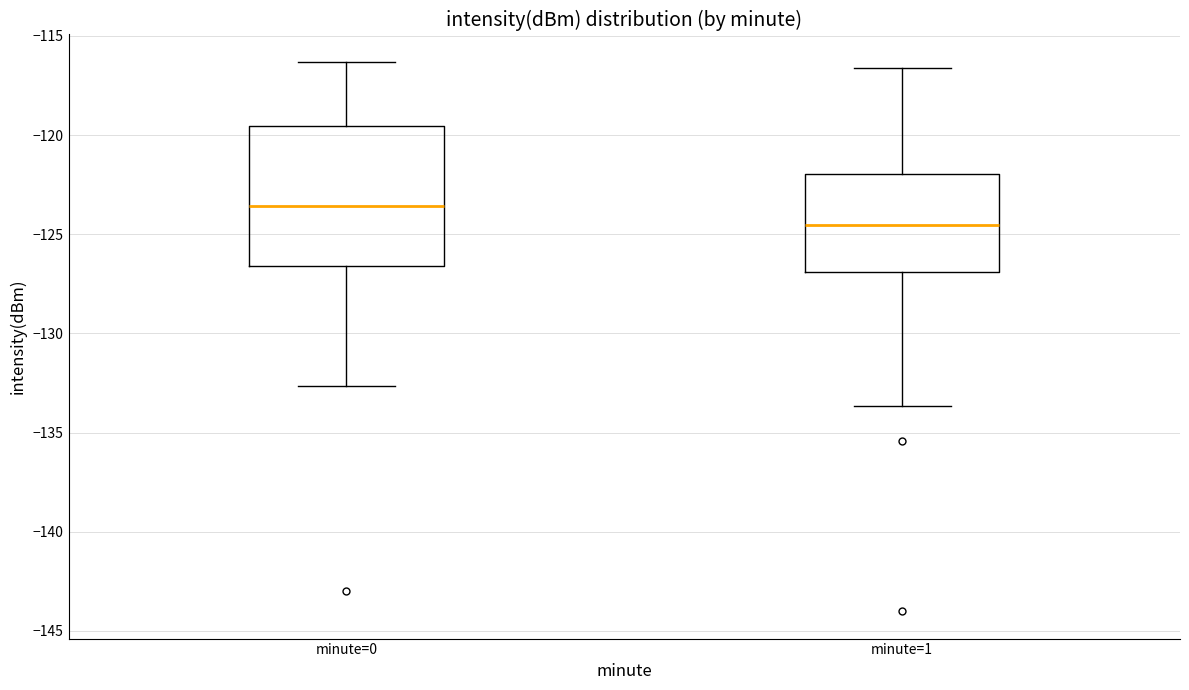

Which box's median line is the highest?

minute=0